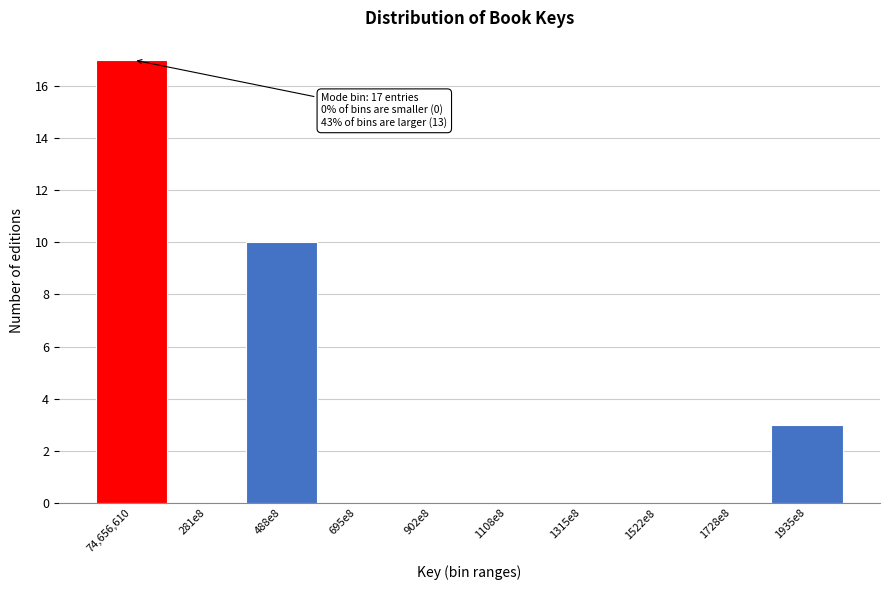

Reading left to right, extract all data points from this chart.

74,656,610=17	281e8=0	488e8=10	695e8=0	902e8=0	1108e8=0	1315e8=0	1522e8=0	1728e8=0	1935e8=3